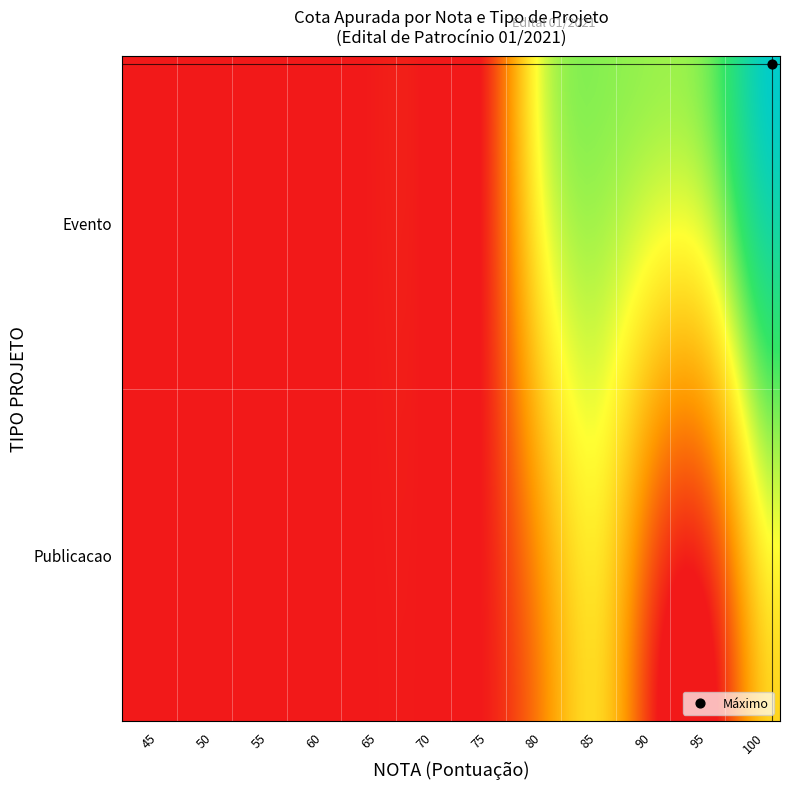

Is it true that Evento equals 30259 at 60?

False